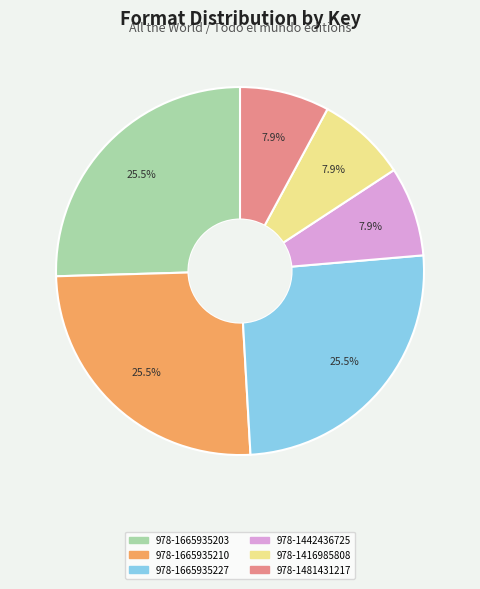

Is 978-1481431217 the majority of the pie?

No